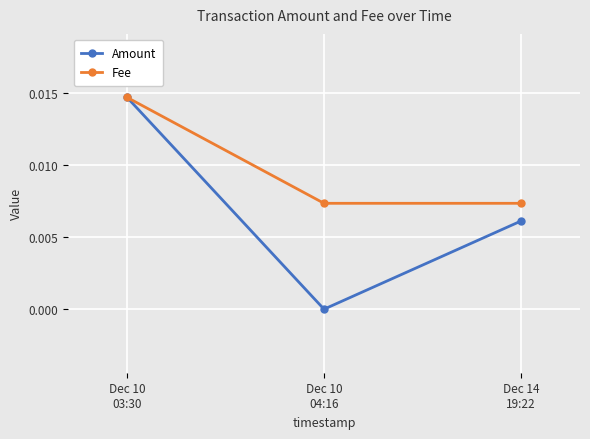

At which category is the sum across all series the highest?

Dec 10
03:30